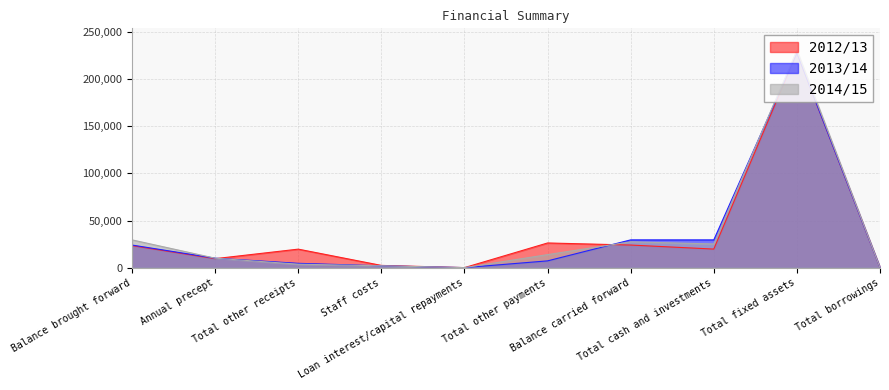

Rank the categories by 2012/13 value from highest to lowest.

Total fixed assets, Total other payments, Balance carried forward, Balance brought forward, Total cash and investments, Total other receipts, Annual precept, Staff costs, Loan interest/capital repayments, Total borrowings